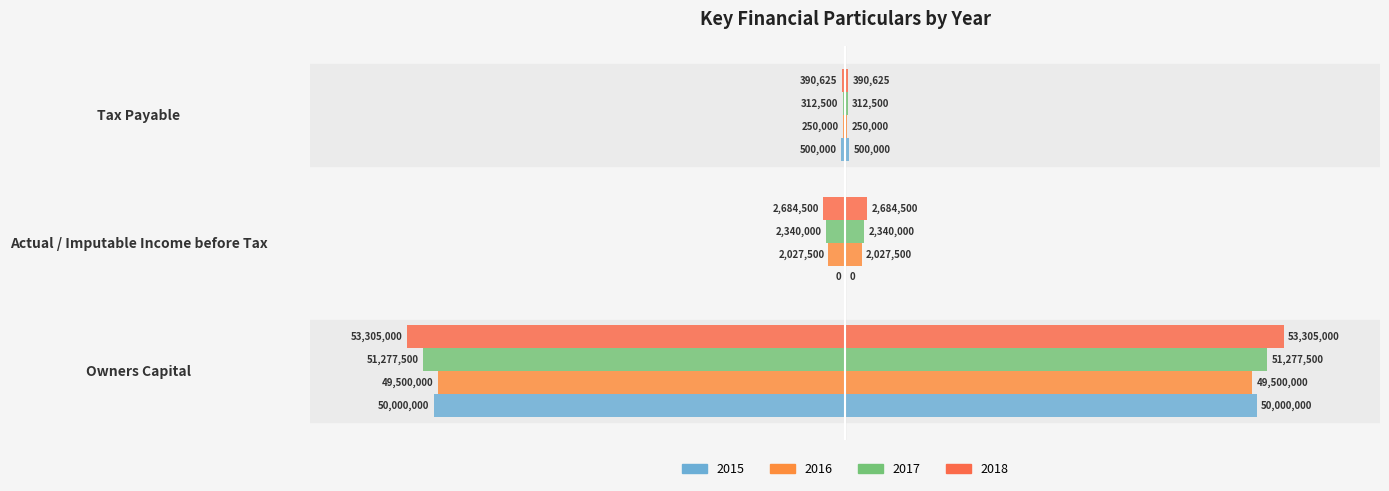

What is the value of the 2017 bar at the 2nd from the left?

-2340000